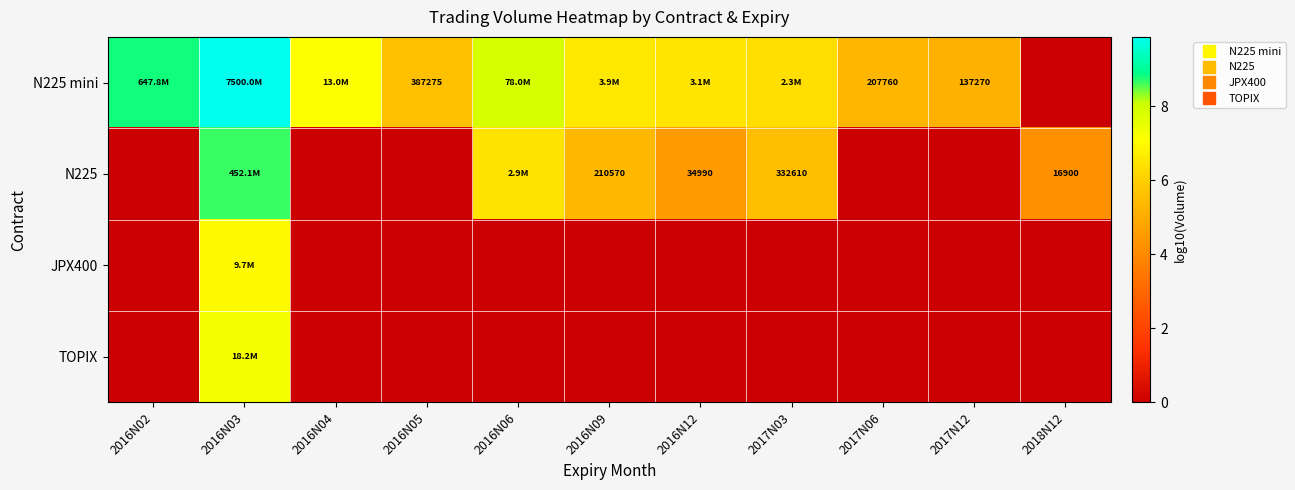

How many positive values does the N225 mini series have?

10